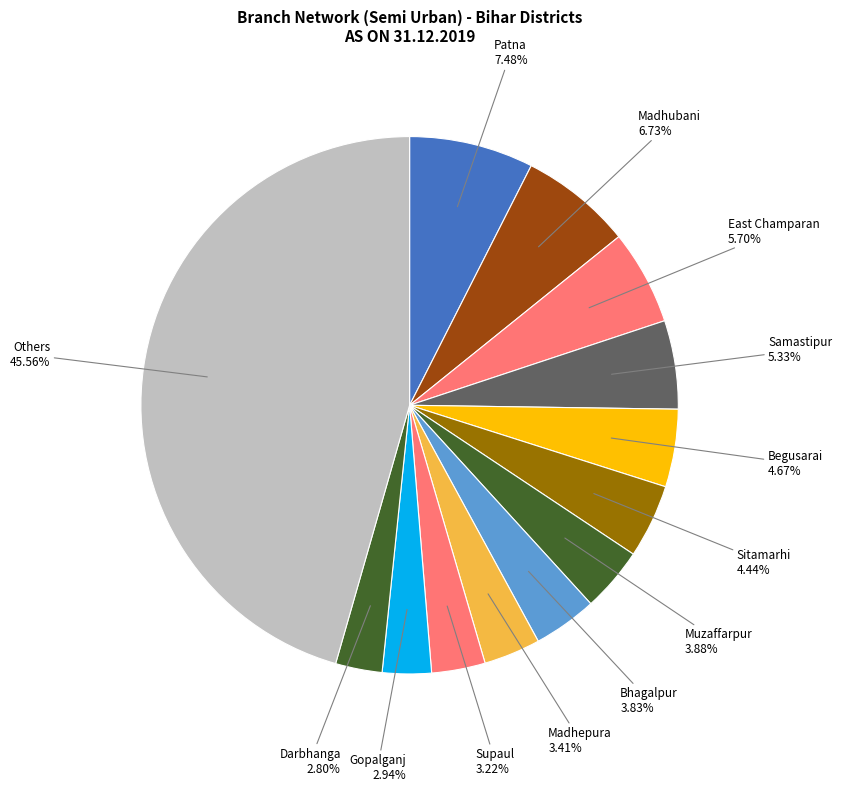

Count the number of slices in the pie.

13